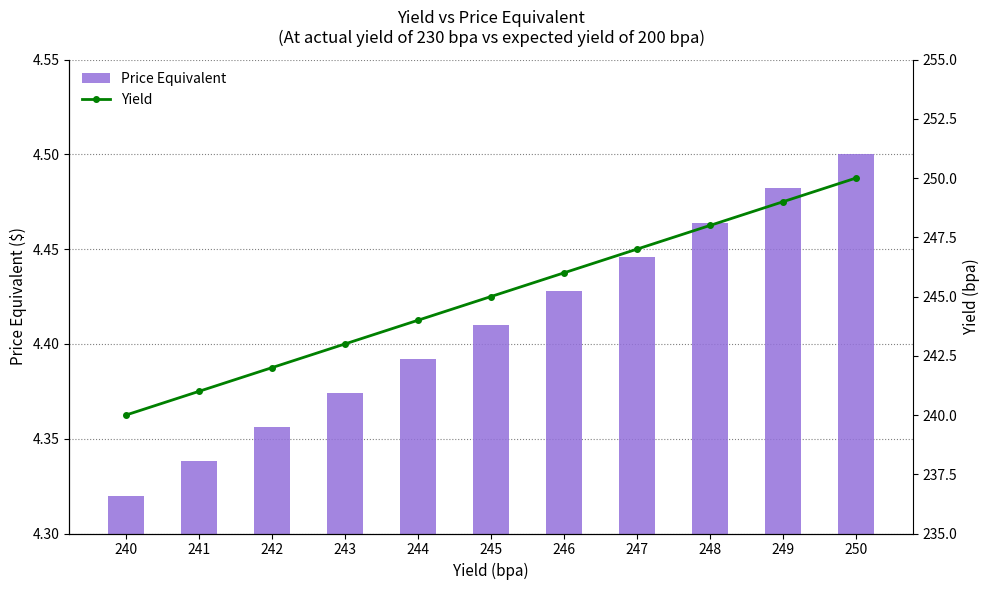

How many Yield values are between 242 and 248?

7